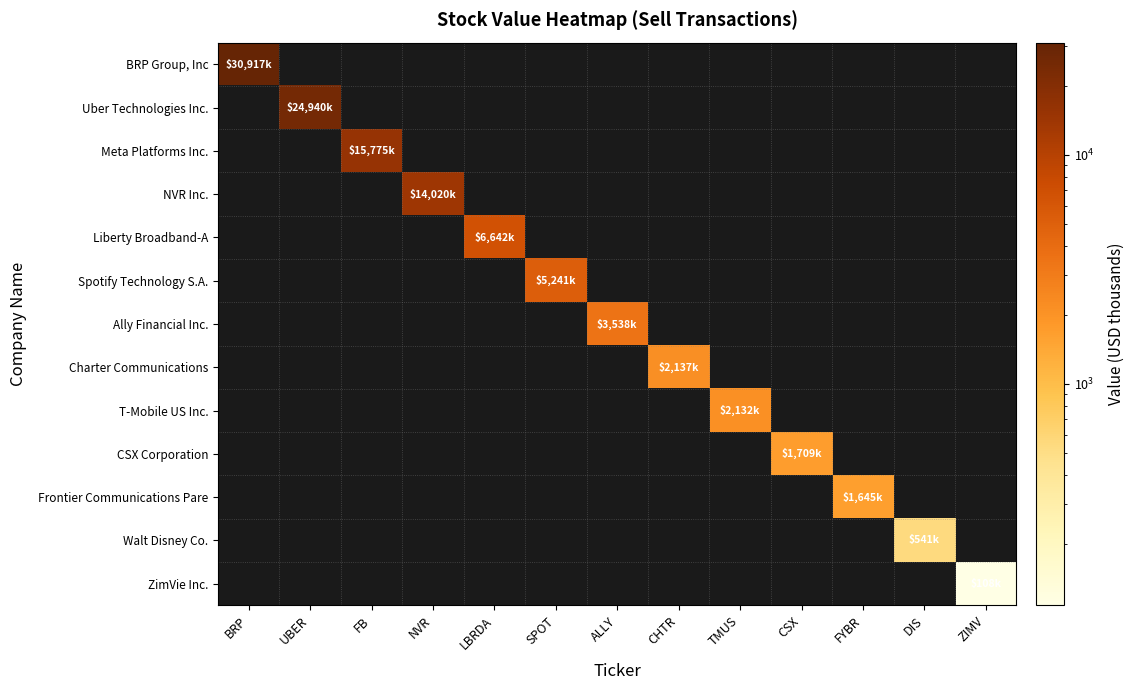

Which has a higher value, FYBR or LBRDA?

LBRDA